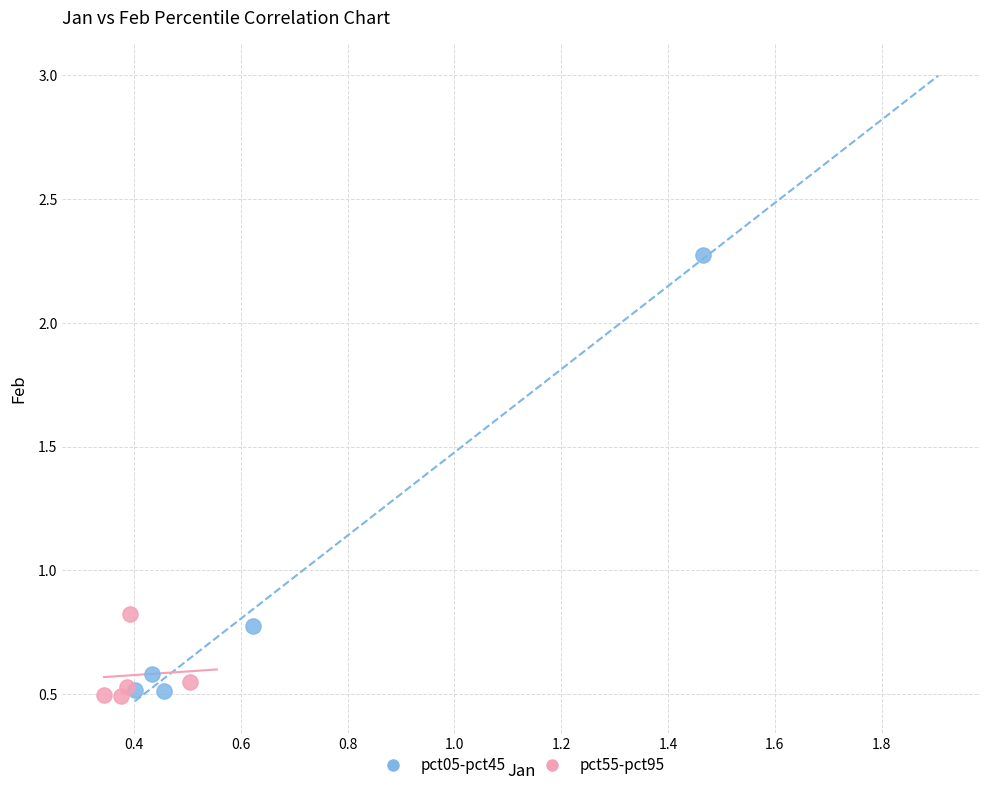

Which series reaches the maximum Y coordinate?

pct05-pct45